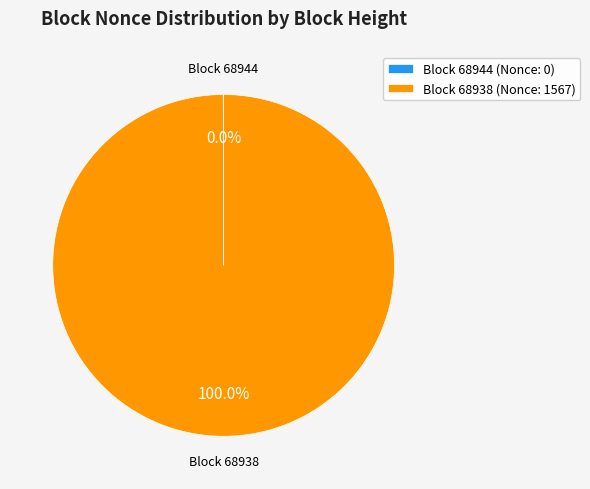

To the nearest percent, what is the average slice percentage?

50%